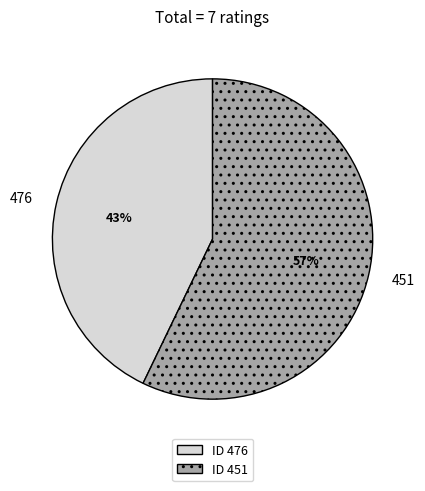

The ID 451 slice represents 52% of the pie. True or false?

False